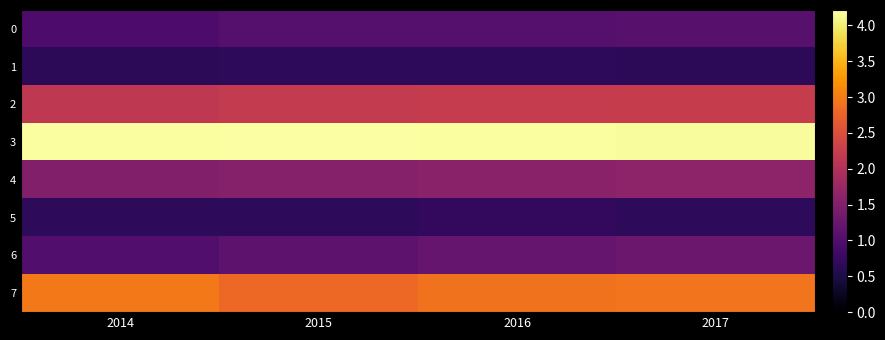

Between 2017 and 2016, which is larger?

2017